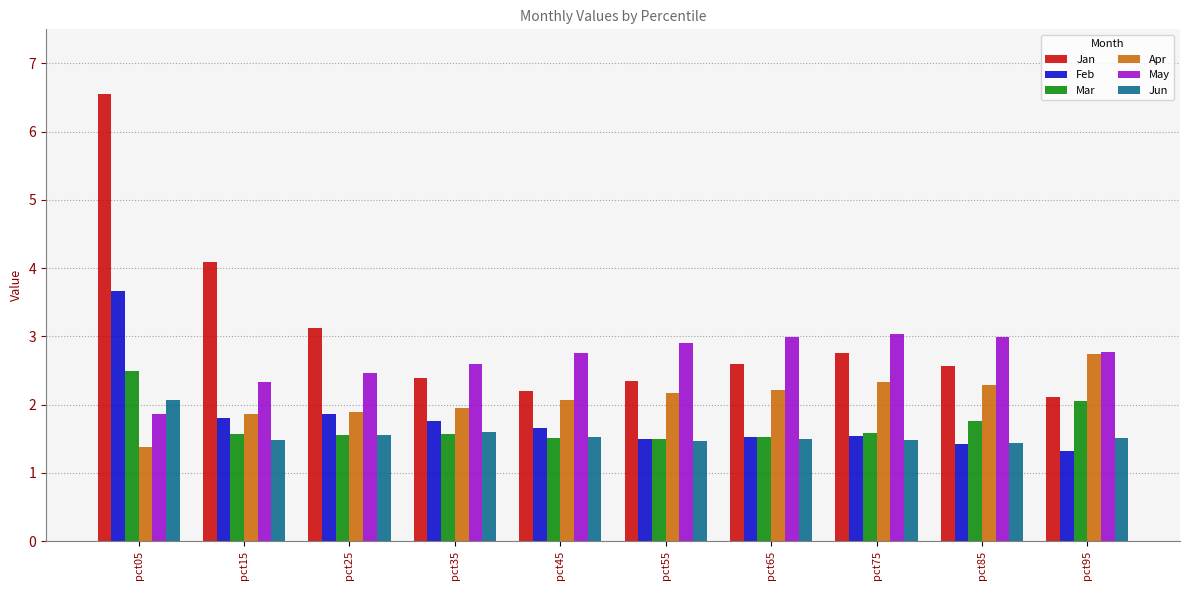

What is the value of the May bar at the 4th from the left?

2.6